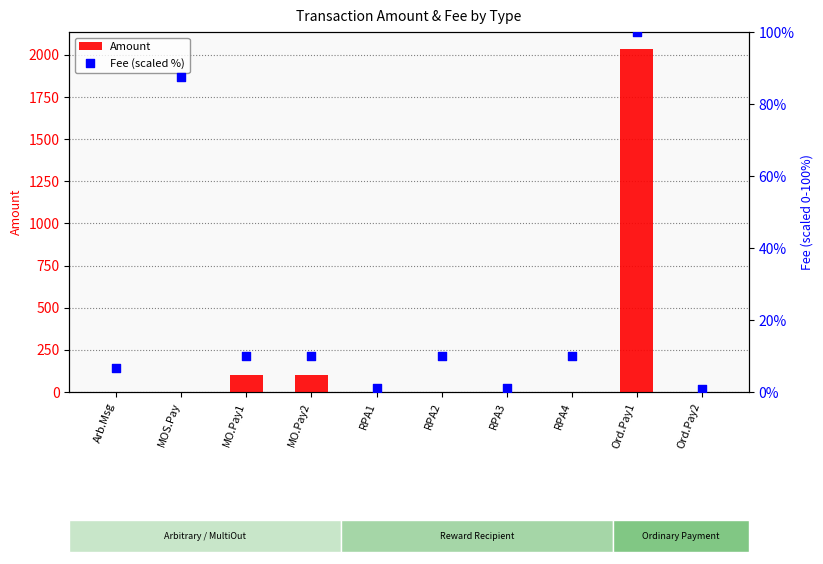

At which category is the sum across all series the highest?

Ord.Pay1